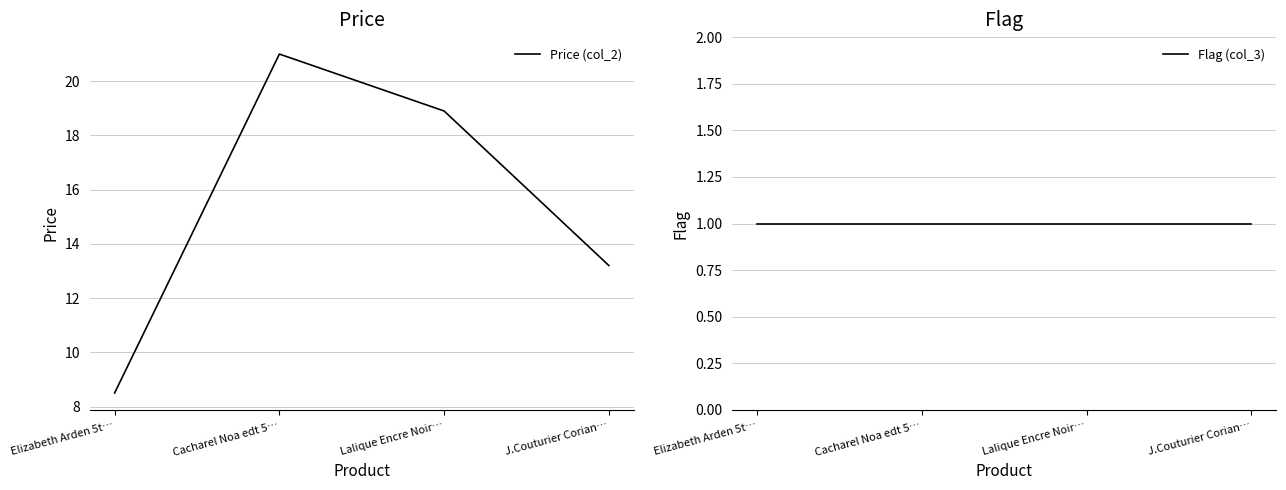

True or false: Flag (col_3) has a value of 1.5 at Lalique Encre Noir….

False